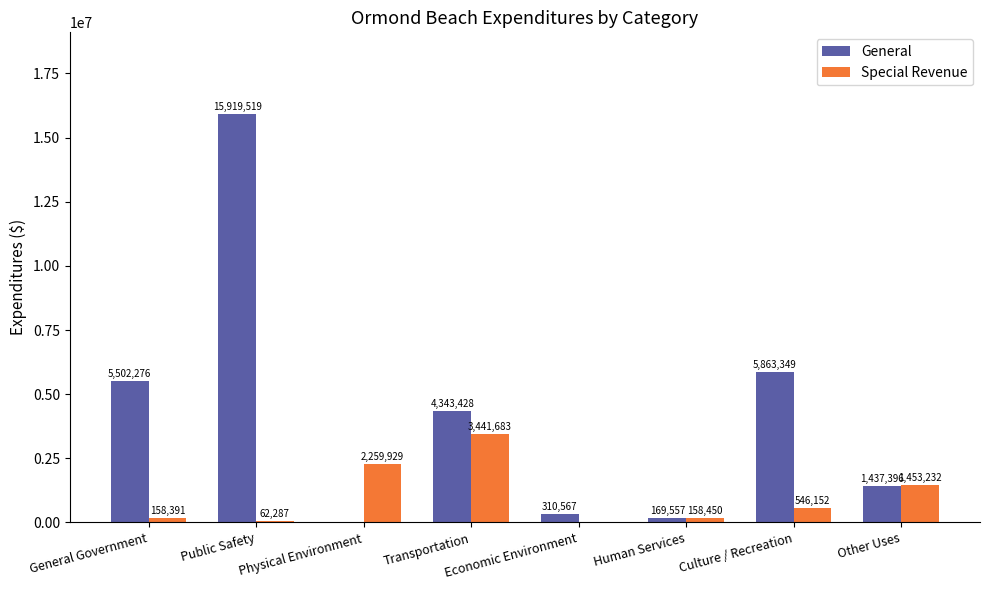

What is the maximum value shown in the chart?

15919519